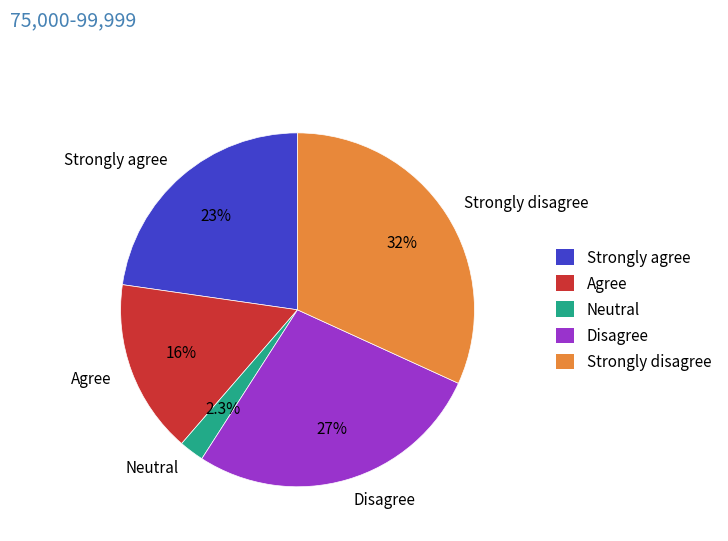

Which has a higher value, Neutral or Disagree?

Disagree